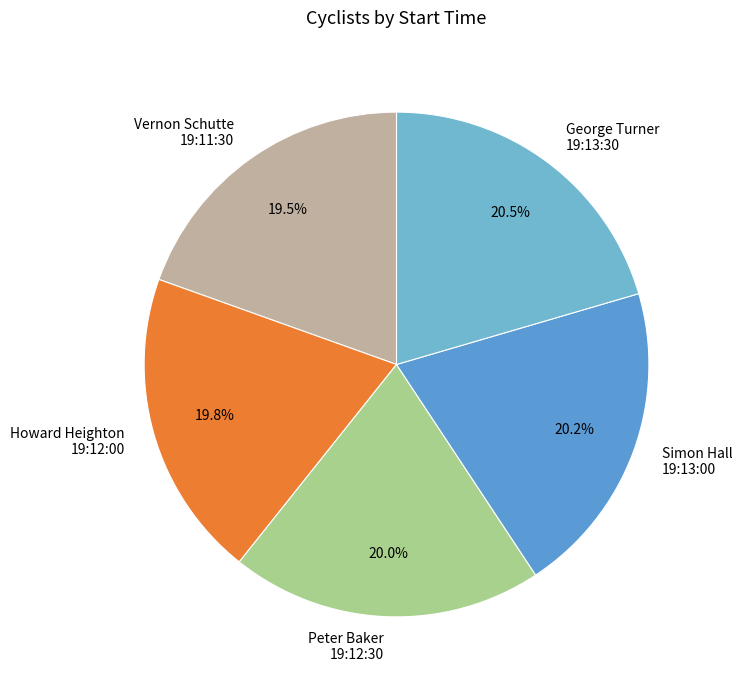

Approximately how many times larger is the value at Vernon Schutte 19:11:30 compared to George Turner 19:13:30?

1.0